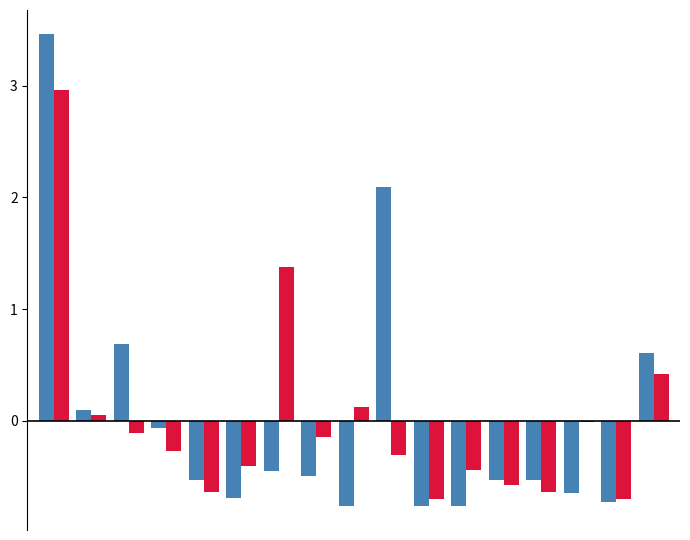

What is the greatest value displayed?

3.5